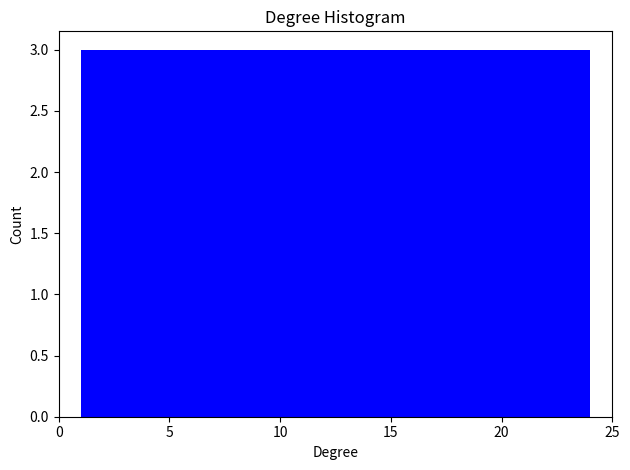

How tall is the bar that spans 1.0 to 4.0 on the x-axis? Neither the bar edges nor the heights are printed on the chart, so give them approximately, as read against the axes.

3